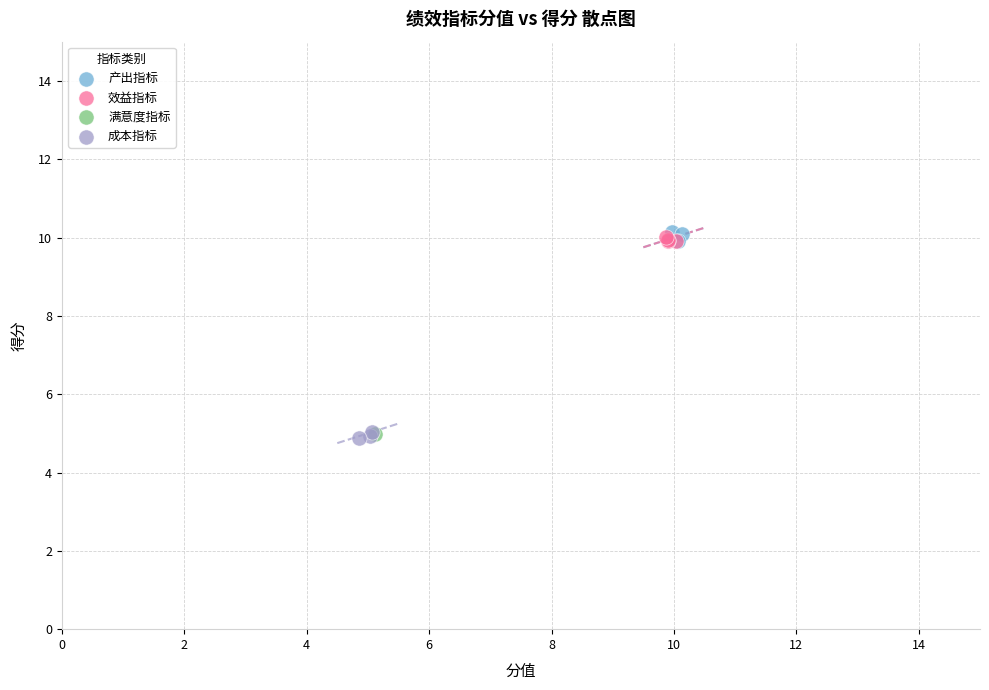

What are all the series names shown in the legend?

产出指标, 效益指标, 满意度指标, 成本指标